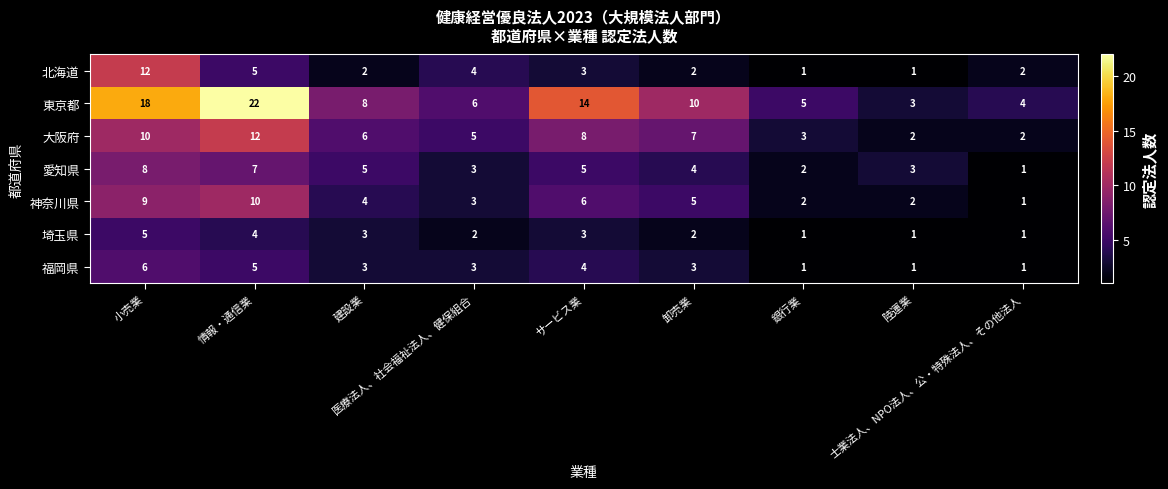

What is the average value of the 北海道 series?

4